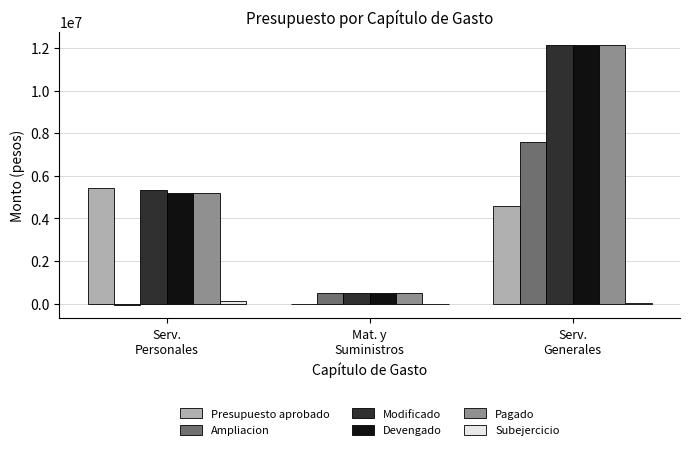

At which label does Devengado first exceed 5191277?

Serv.
Personales